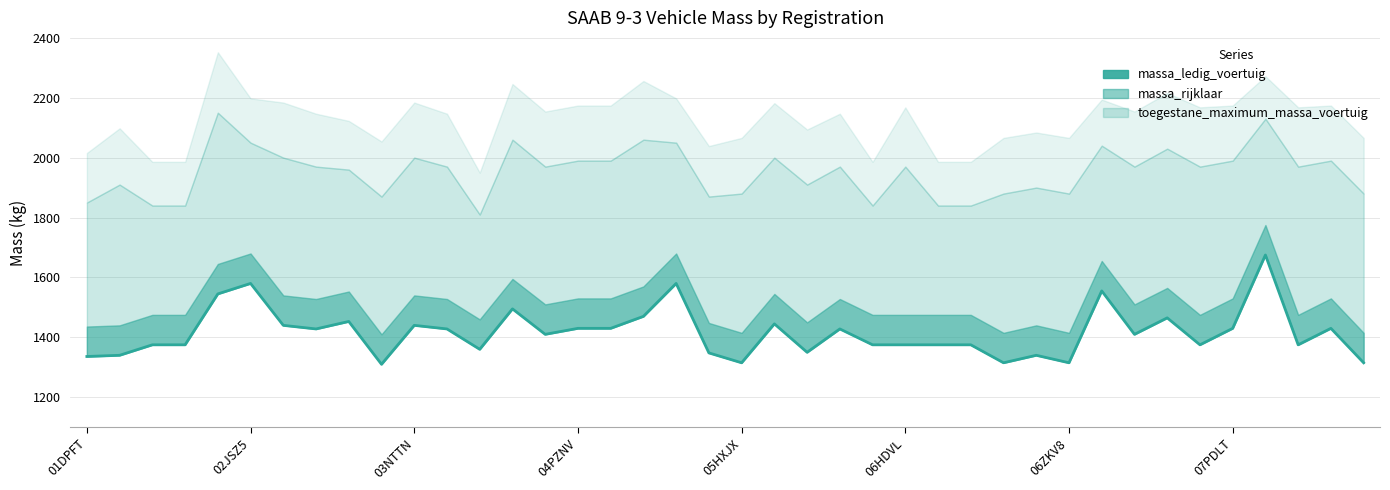

How many values exceed 1410?

19